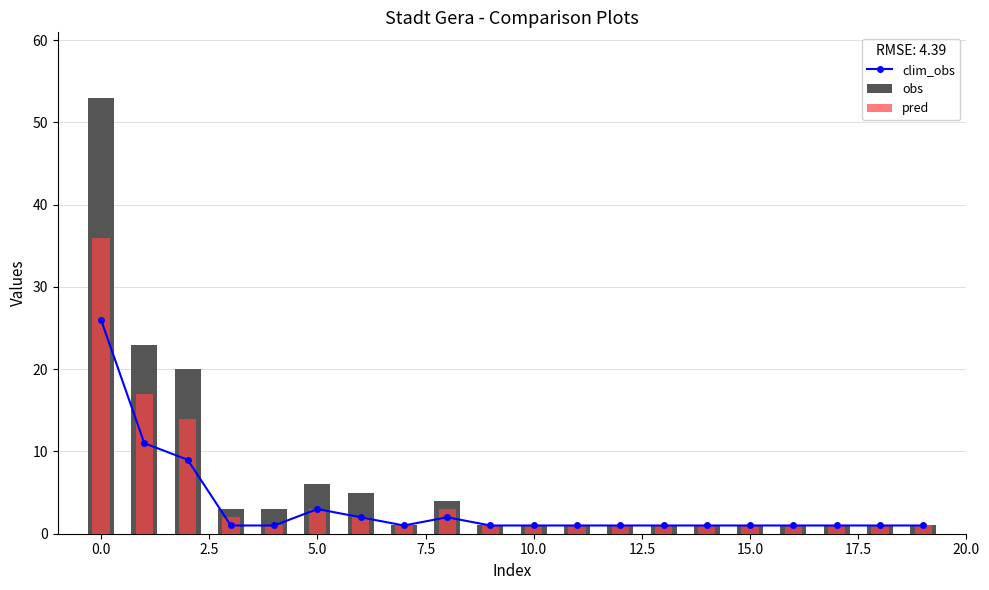

What is the difference between the pred values at −2.5 and 11?

35